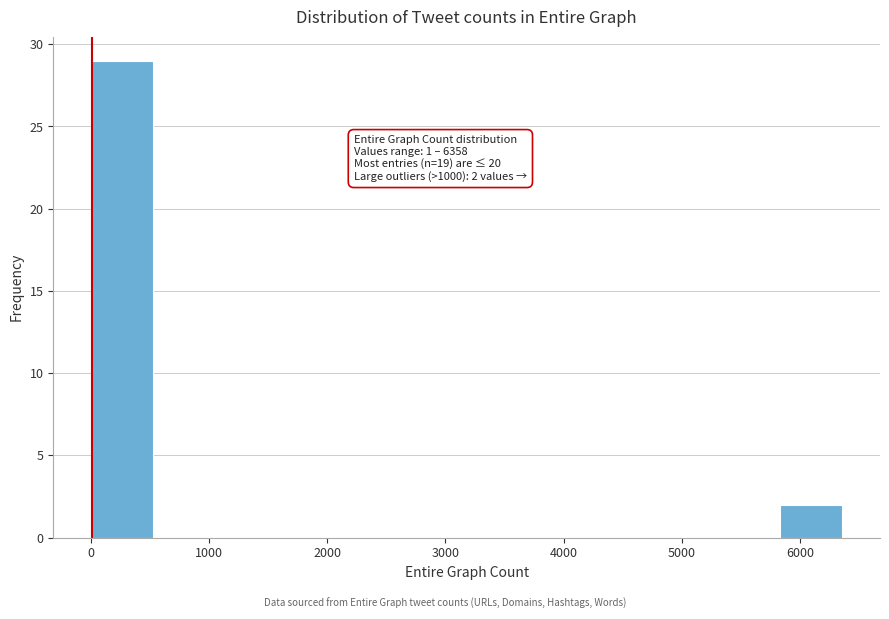

Over which range of the x-axis is the bar tallest?

0 to 500